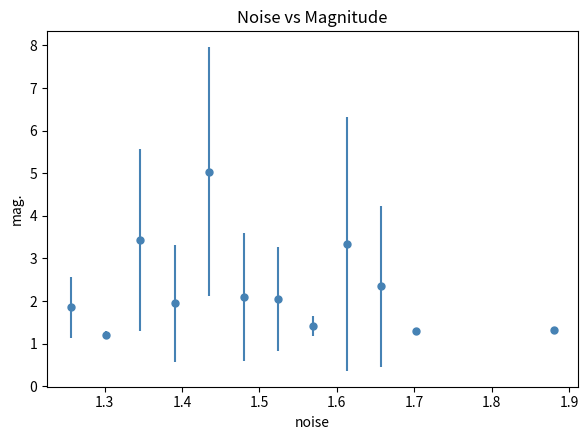

True or false: there are more than 0 points higher than both neighbors.

True